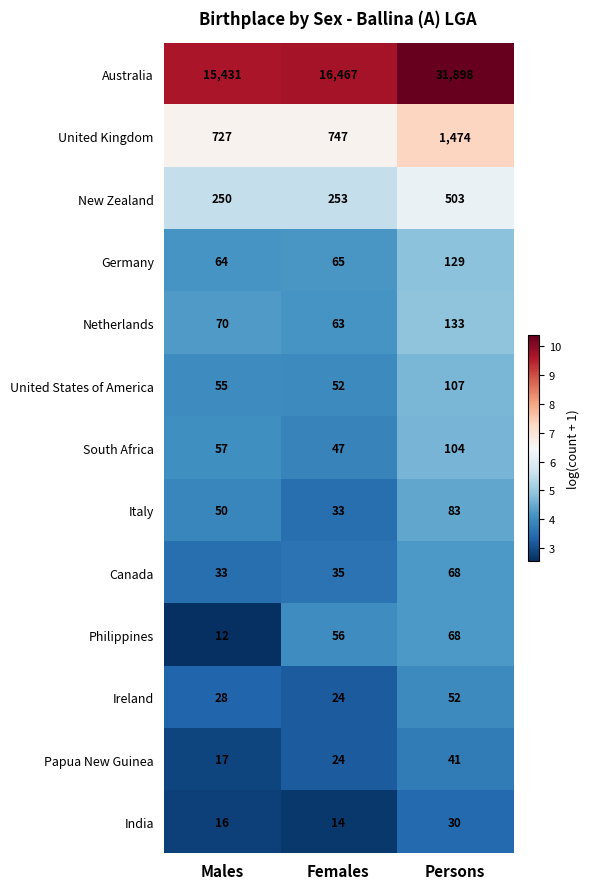

Between Males and Females, which series saw the biggest shift?

Australia